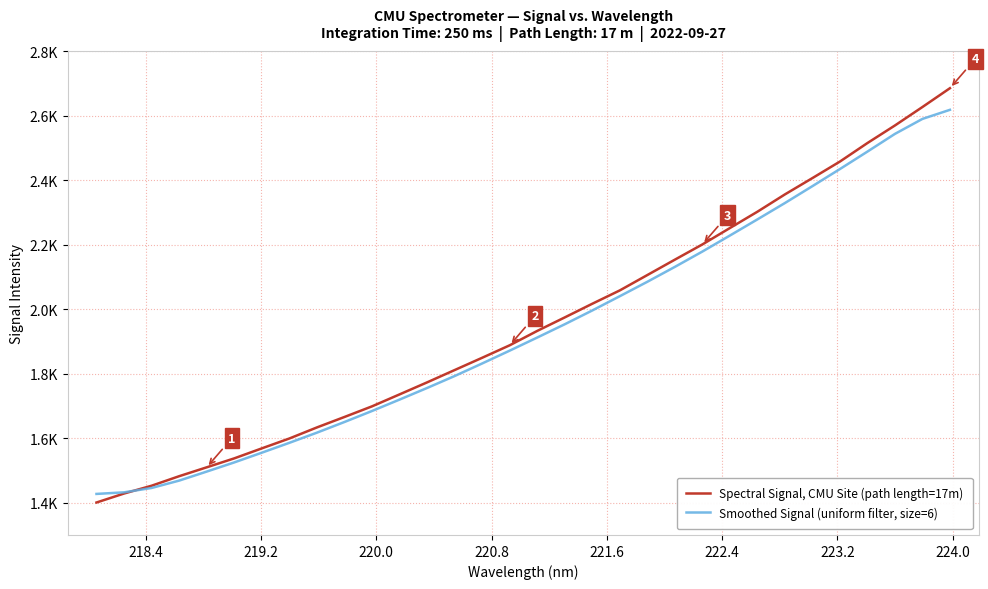

Is this an area chart (filled region under the line)?

No